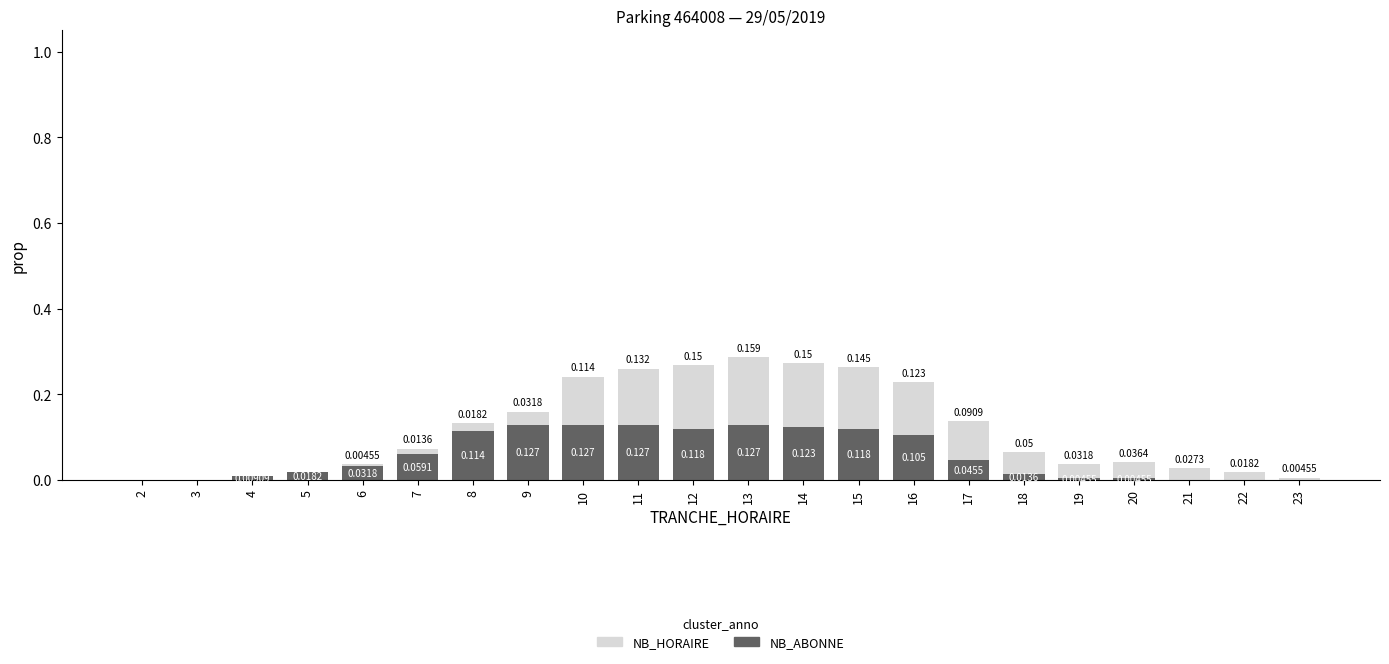

Rank the series at 4 from lowest to highest value.

NB_HORAIRE, NB_ABONNE